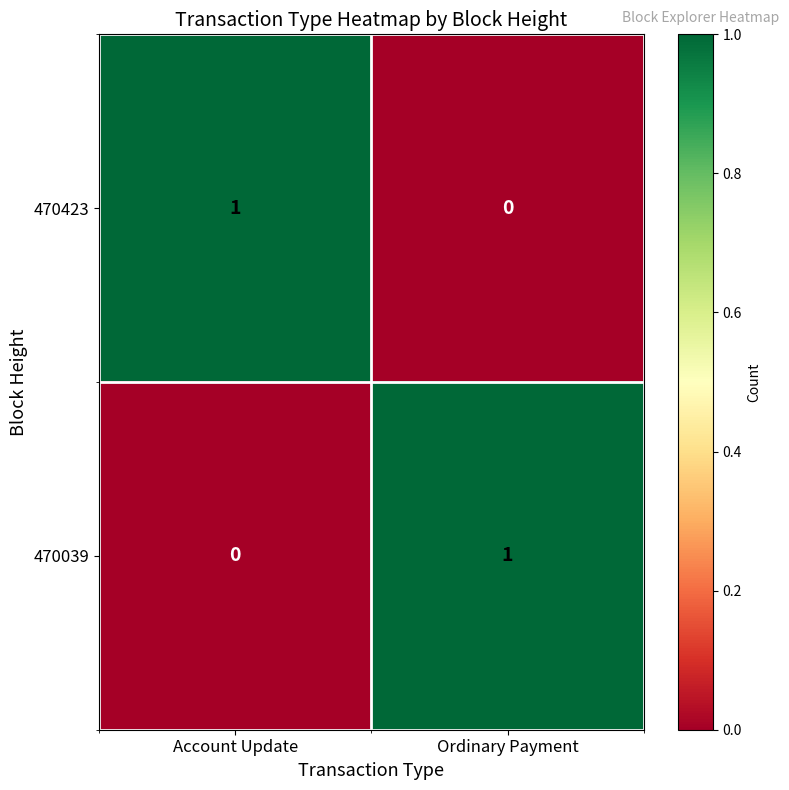

Reading right to left, list all the values displayed in this chart.

470423: Ordinary Payment=0	Account Update=1
470039: Ordinary Payment=1	Account Update=0